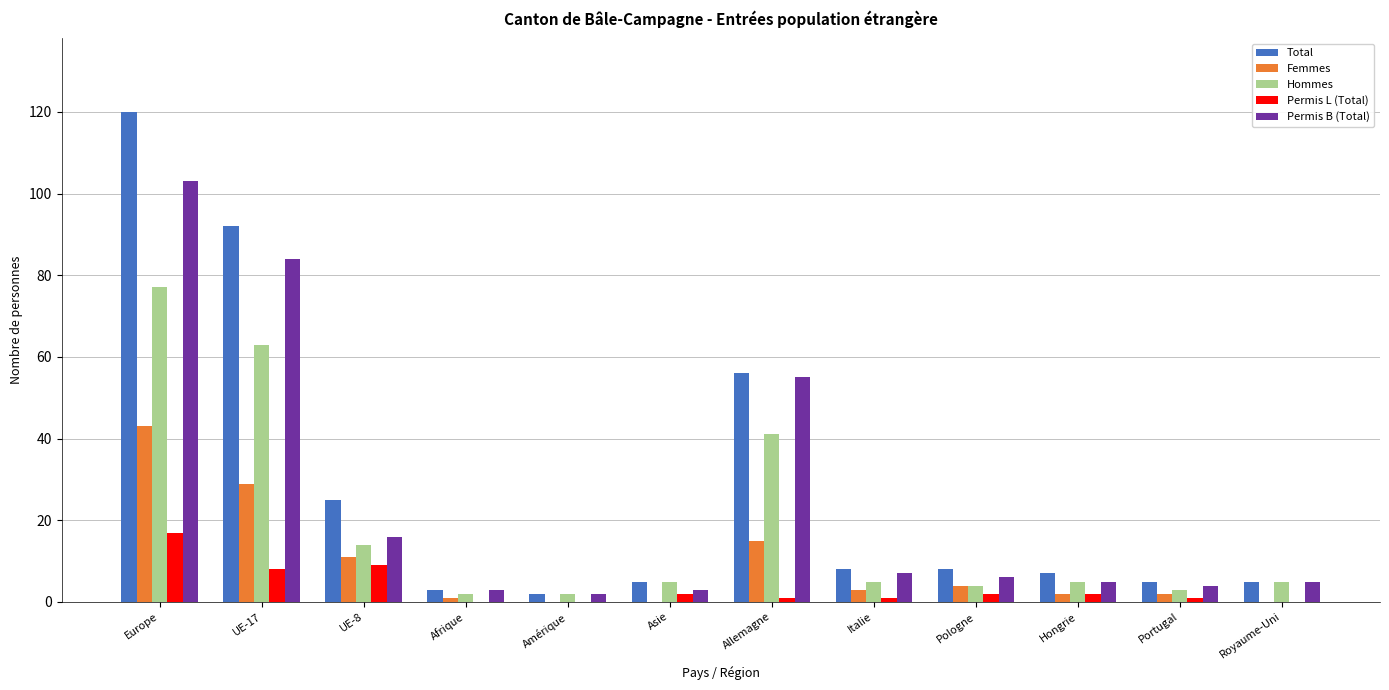

Reading left to right, list all the values displayed in this chart.

Total: 120	92	25	3	2	5	56	8	8	7	5	5
Femmes: 43	29	11	1	0	0	15	3	4	2	2	0
Hommes: 77	63	14	2	2	5	41	5	4	5	3	5
Permis L (Total): 17	8	9	0	0	2	1	1	2	2	1	0
Permis B (Total): 103	84	16	3	2	3	55	7	6	5	4	5